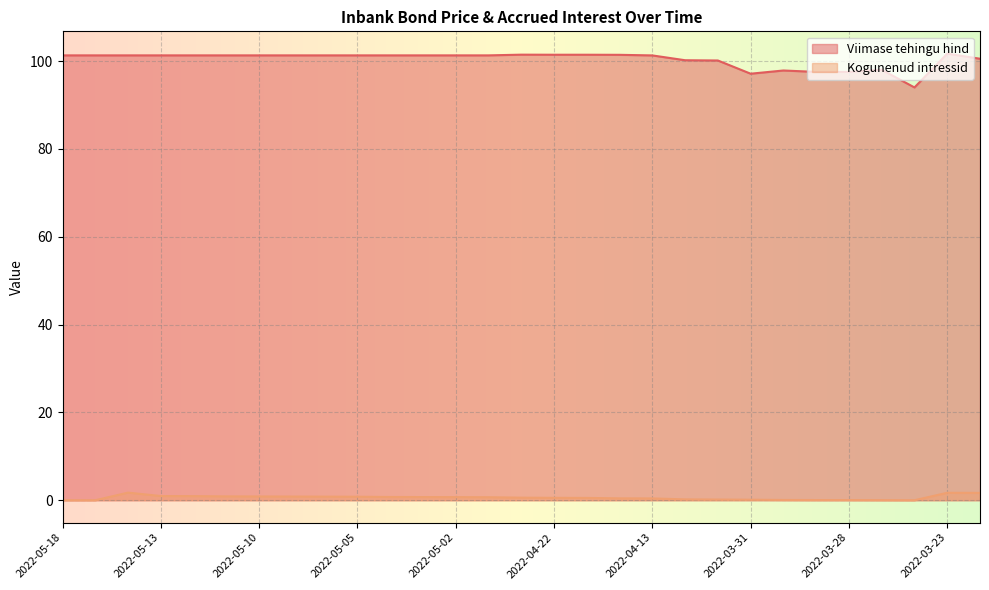

Which has a higher value, 2022-03-28 or 2022-05-13?

2022-05-13